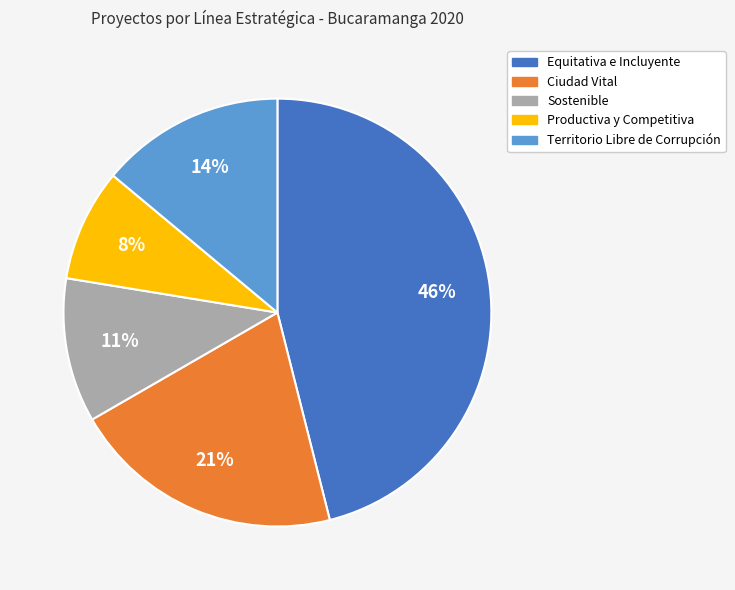

How many slices are in this pie chart?

5